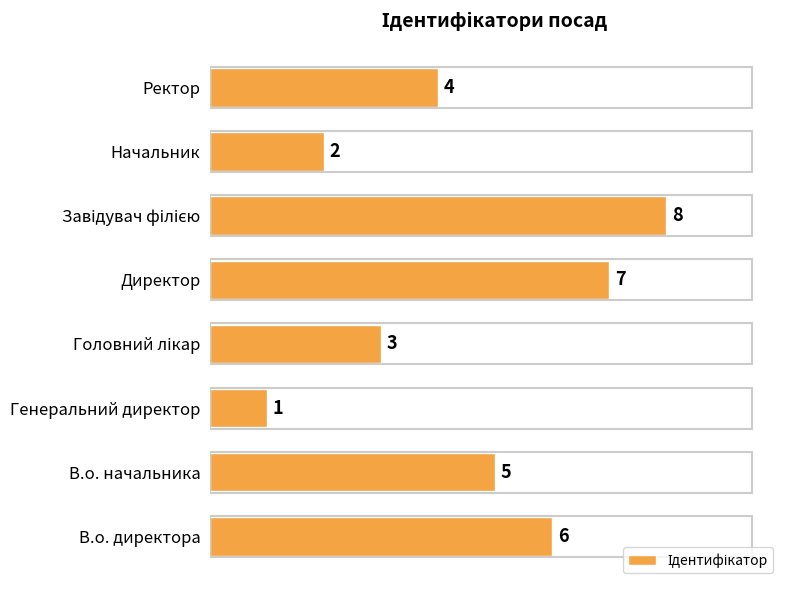

Reading top to bottom, extract all data points from this chart.

4	2	8	7	3	1	5	6